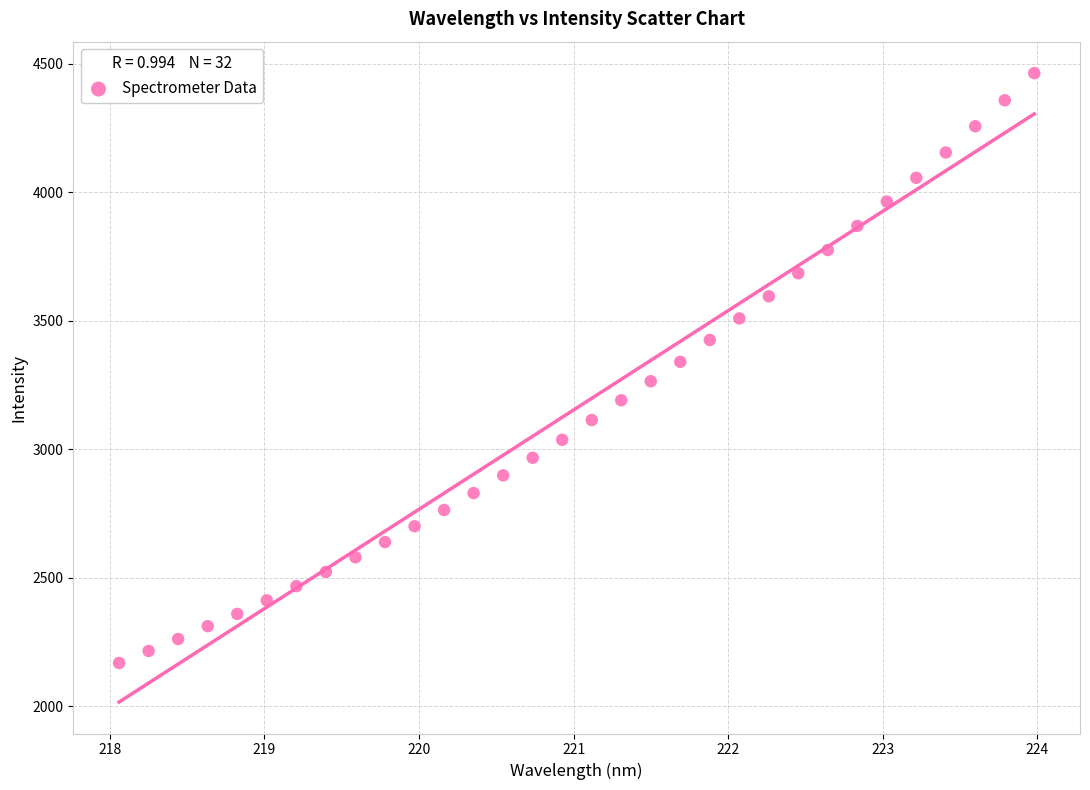

What is the range of Y values (max minus min)?

2294.9